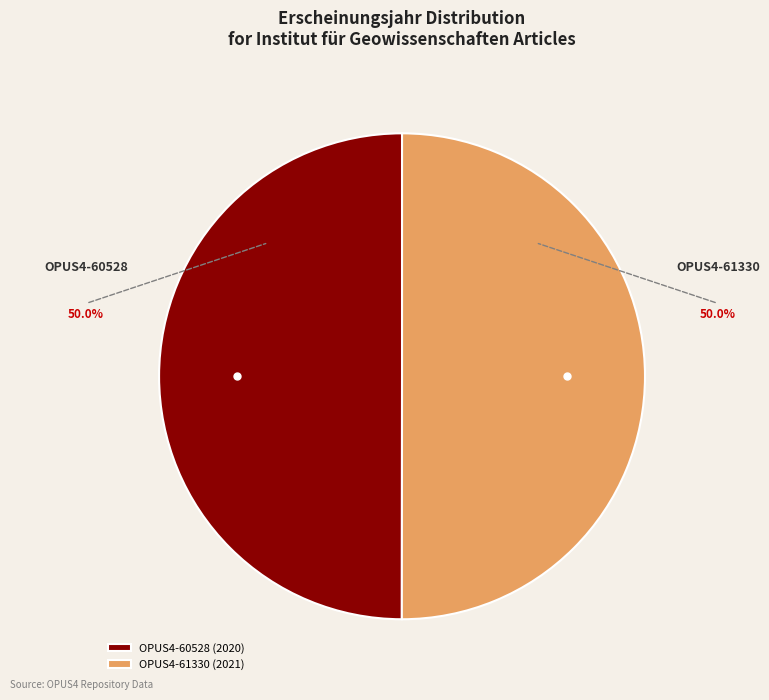

Count the number of slices in the pie.

2